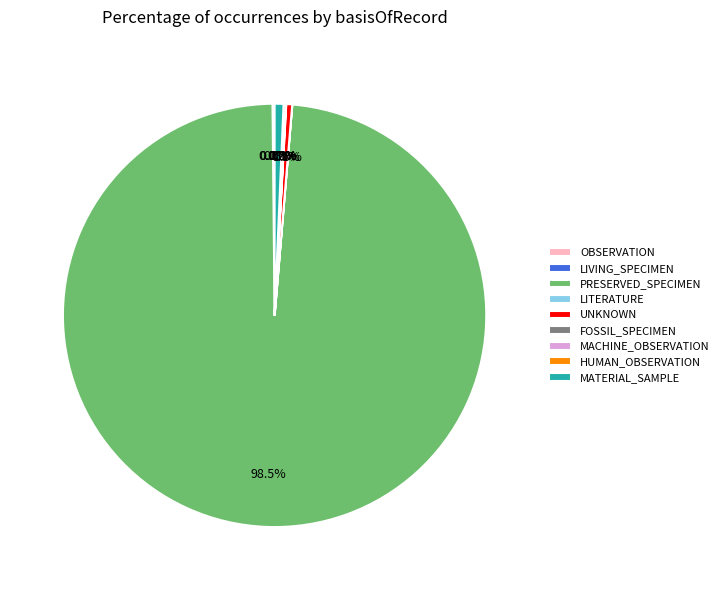

Is there any slice that represents more than half of the pie?

Yes